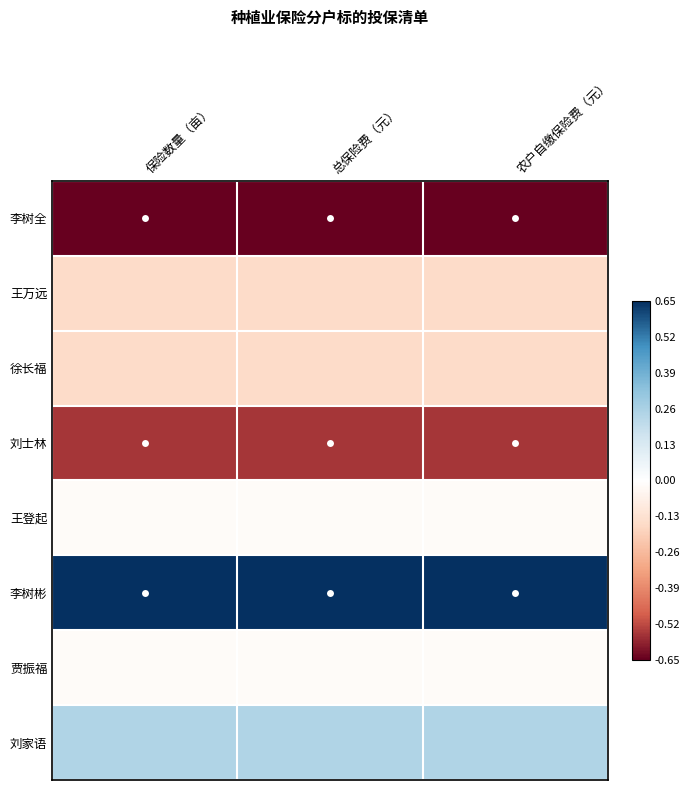

What is the greatest value displayed?

1.0